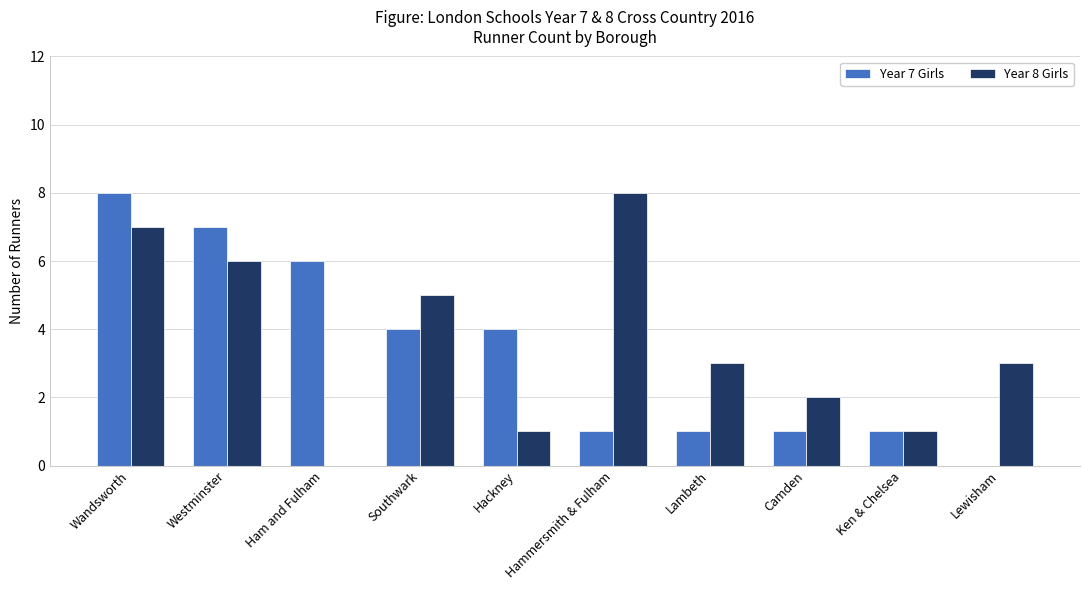

What are all the series names shown in the legend?

Year 7 Girls, Year 8 Girls